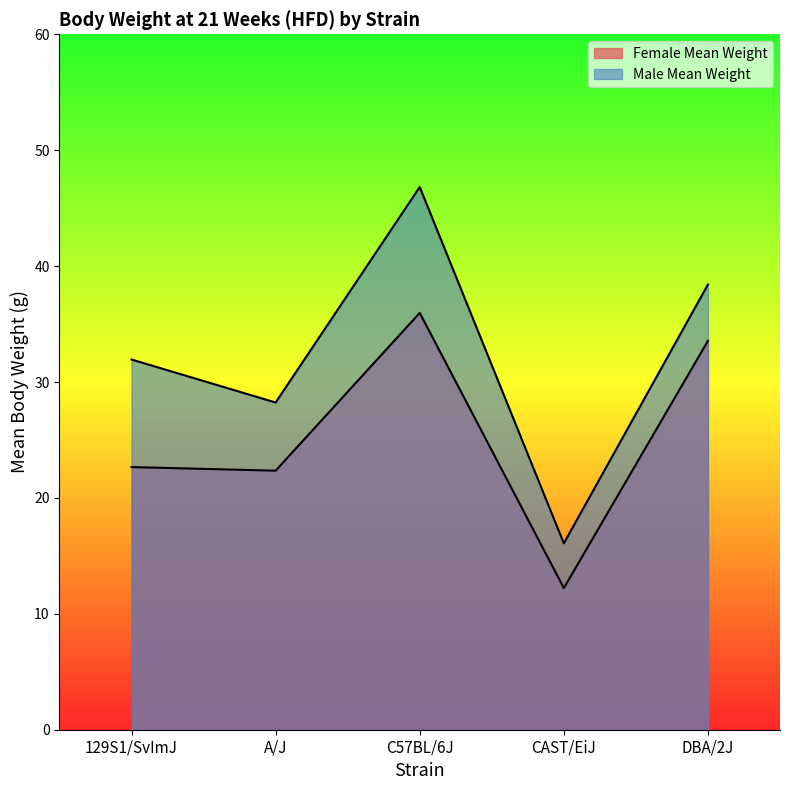

What is the value of the Male Mean Weight point at the 3rd from the left?

46.8